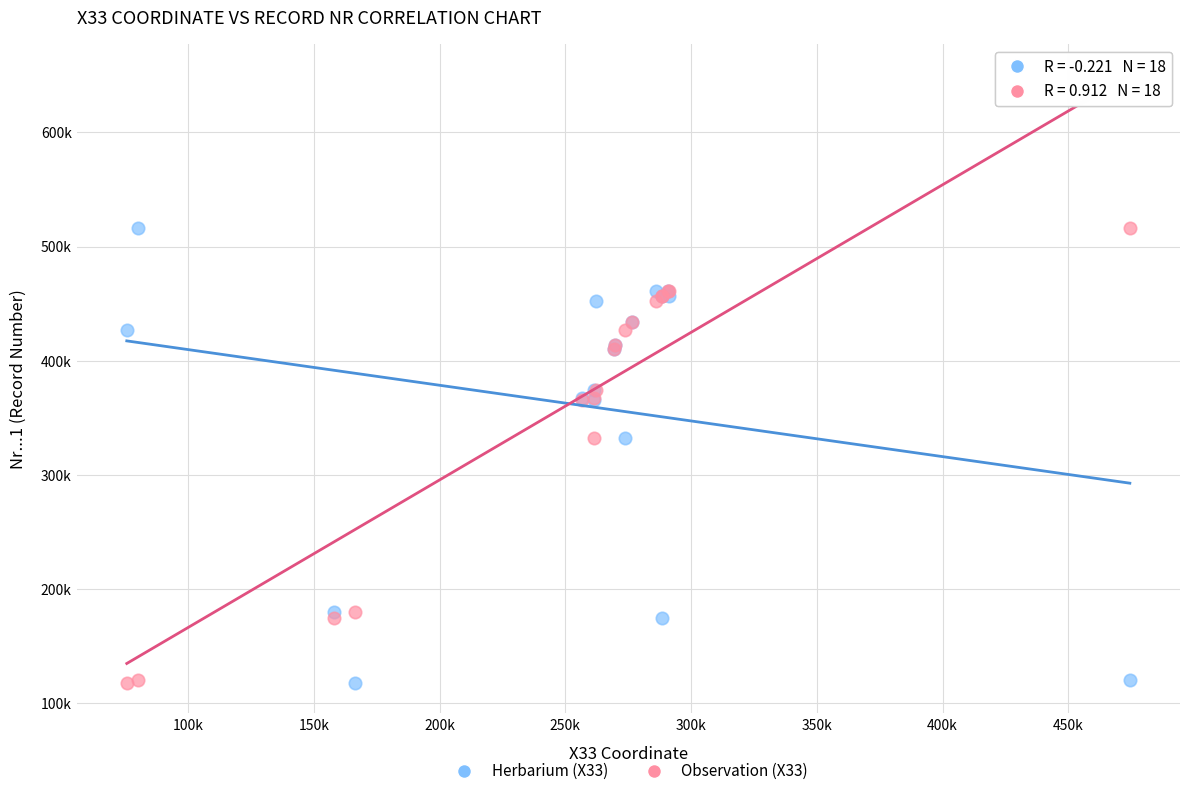

What are all the series names shown in the legend?

Herbarium (X33), Observation (X33)